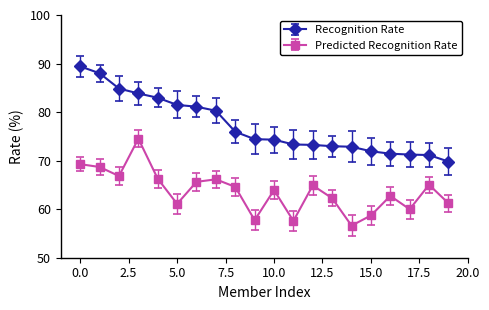

What is the value of the Predicted Recognition Rate point at the 20th from the left?

61.2